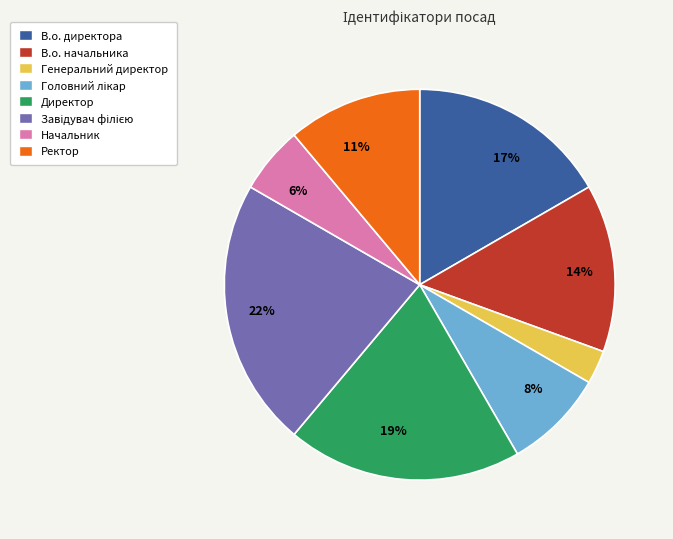

To the nearest percent, what is the average slice percentage?

12%